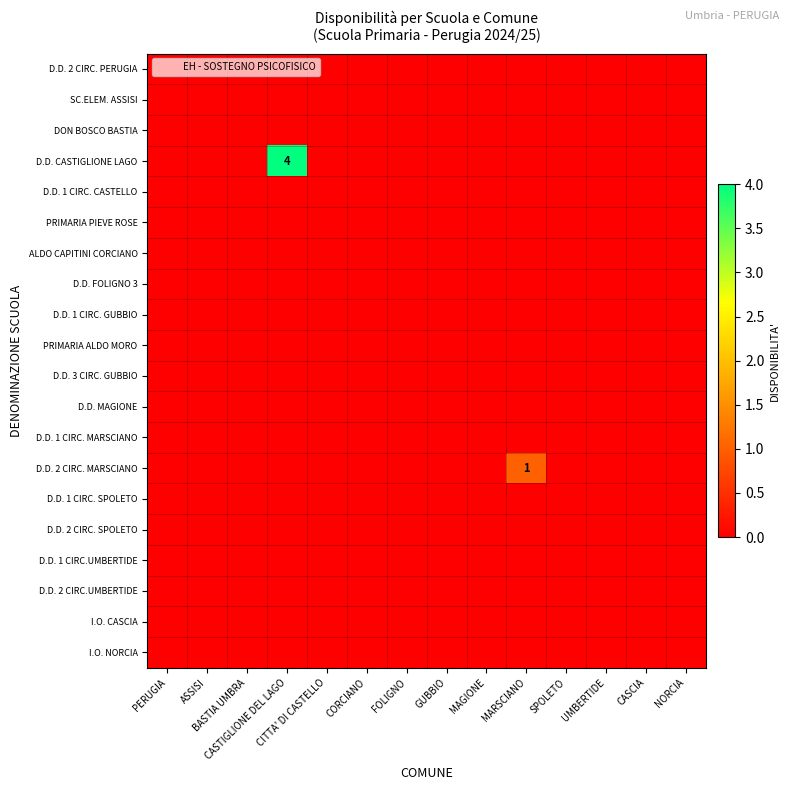

Count the D.D. 2 CIRC. MARSCIANO values in the range 0 to 1.

14